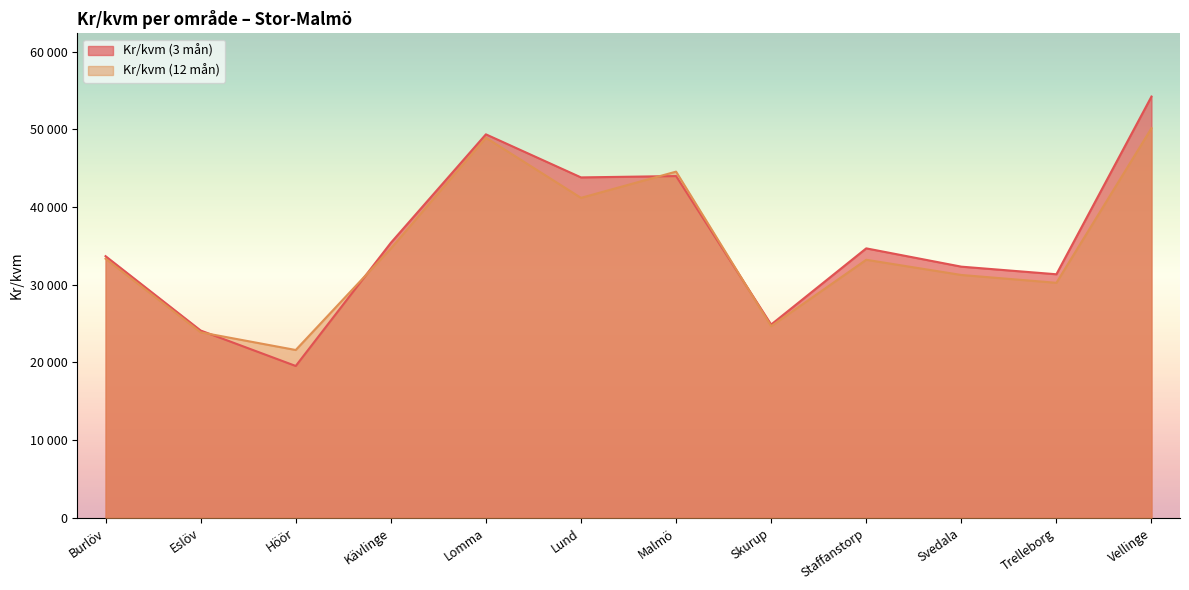

What is the spread (max minus min) of values at Eslöv?

232